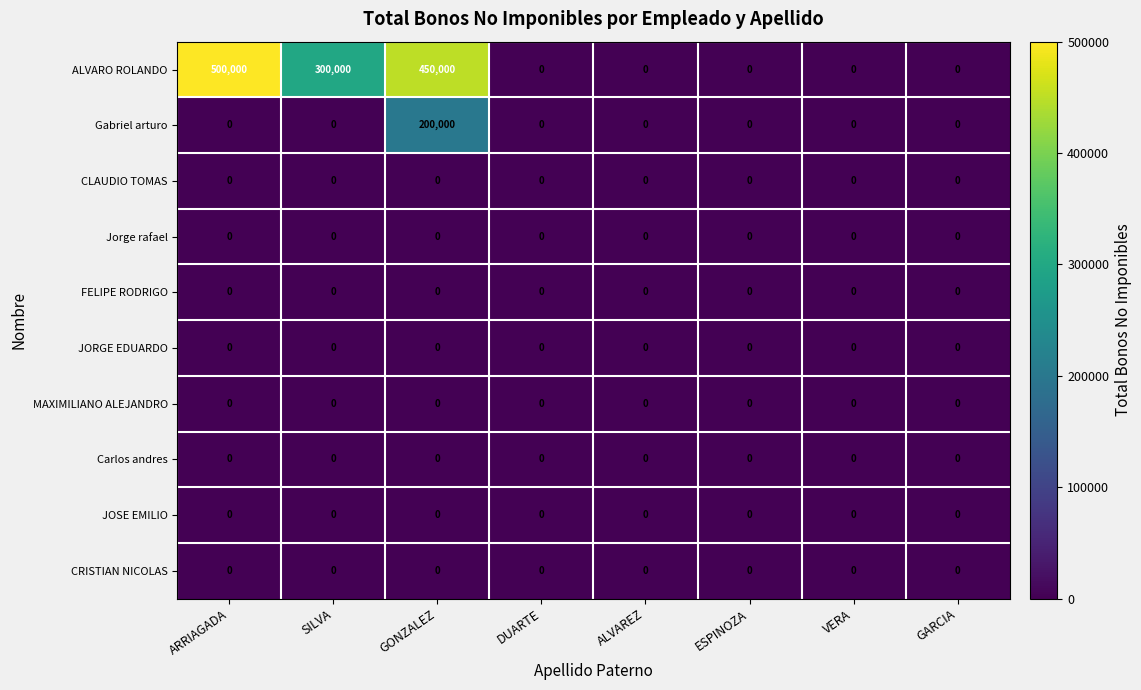

What is the sum of all ALVARO ROLANDO values?

1250000